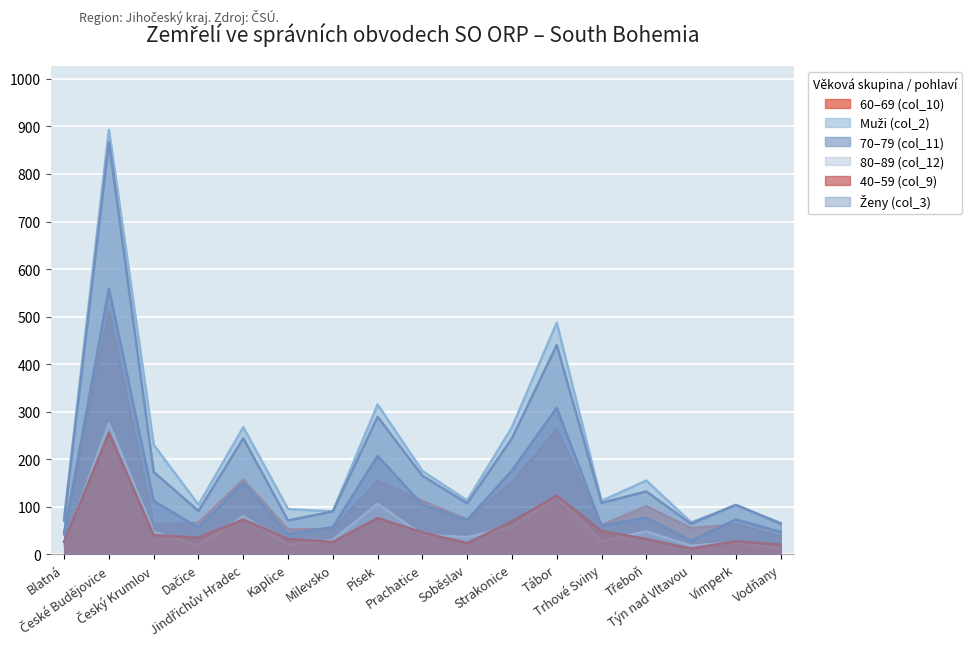

Is it true that Muži (col_2) equals 205 at Písek?

False